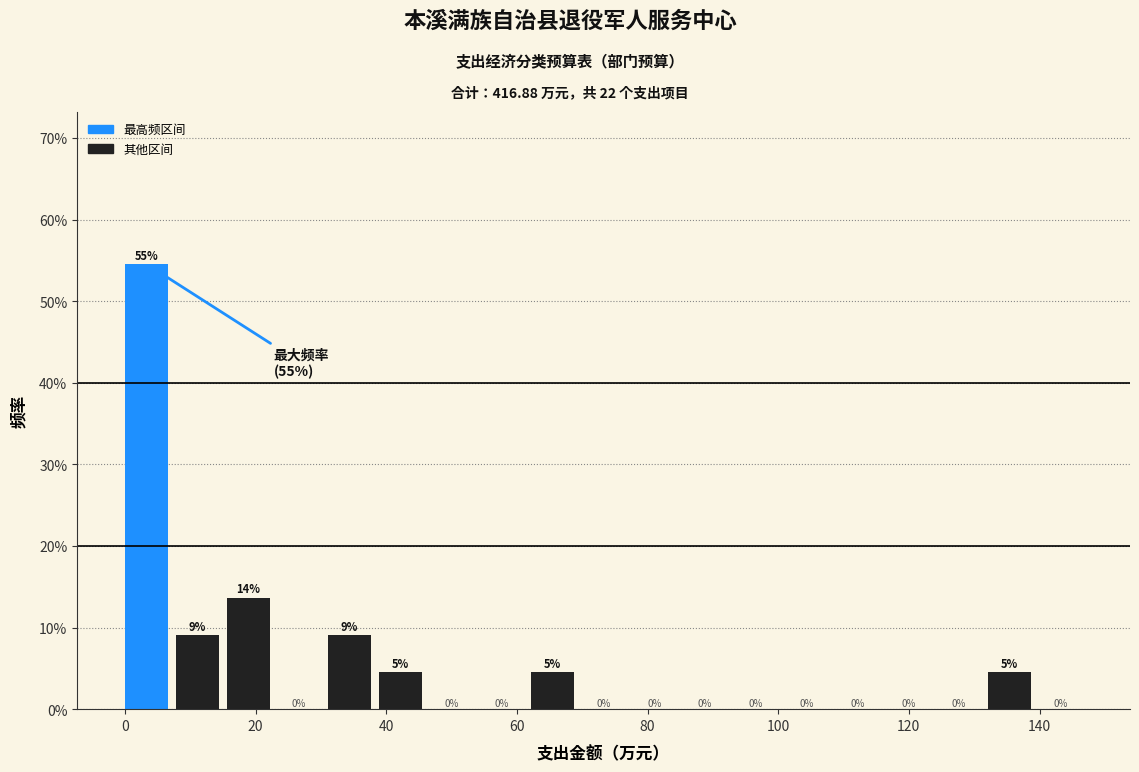

Around what value on the x-axis is the tallest bar? Give the approximate position of its centre, as read against the axis.

4